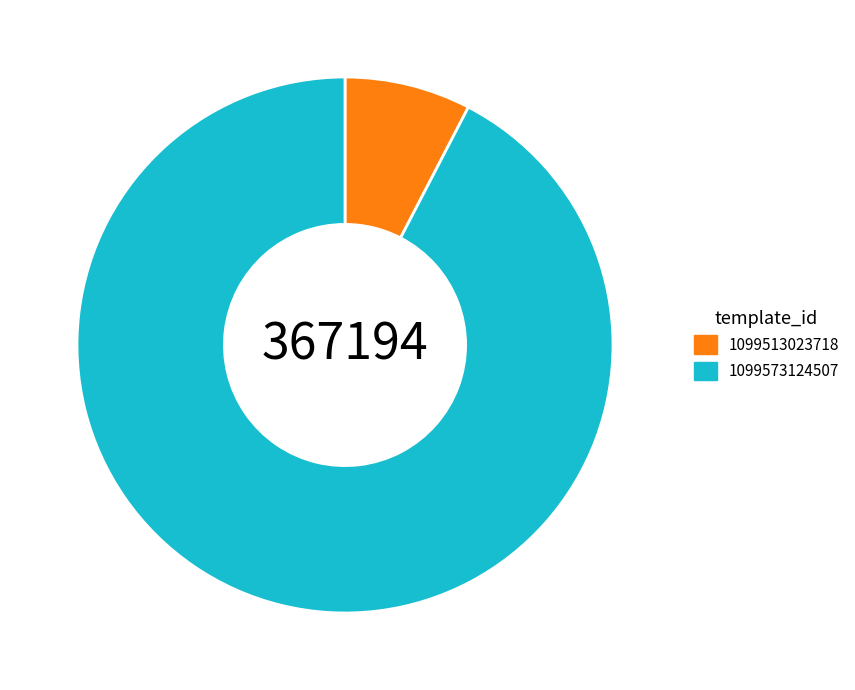

Do 1099573124507 and 1099513023718 together represent more than half of the pie?

Yes